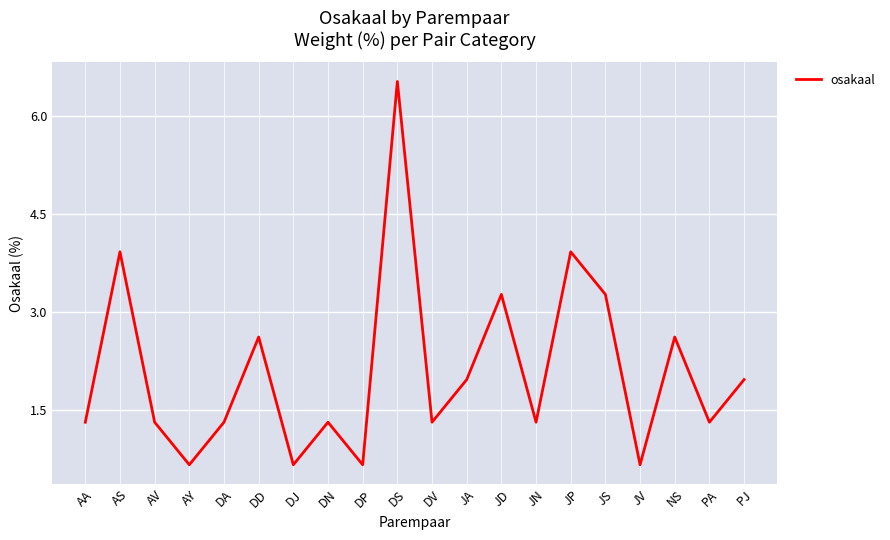

What is the sum of all values?

41.8